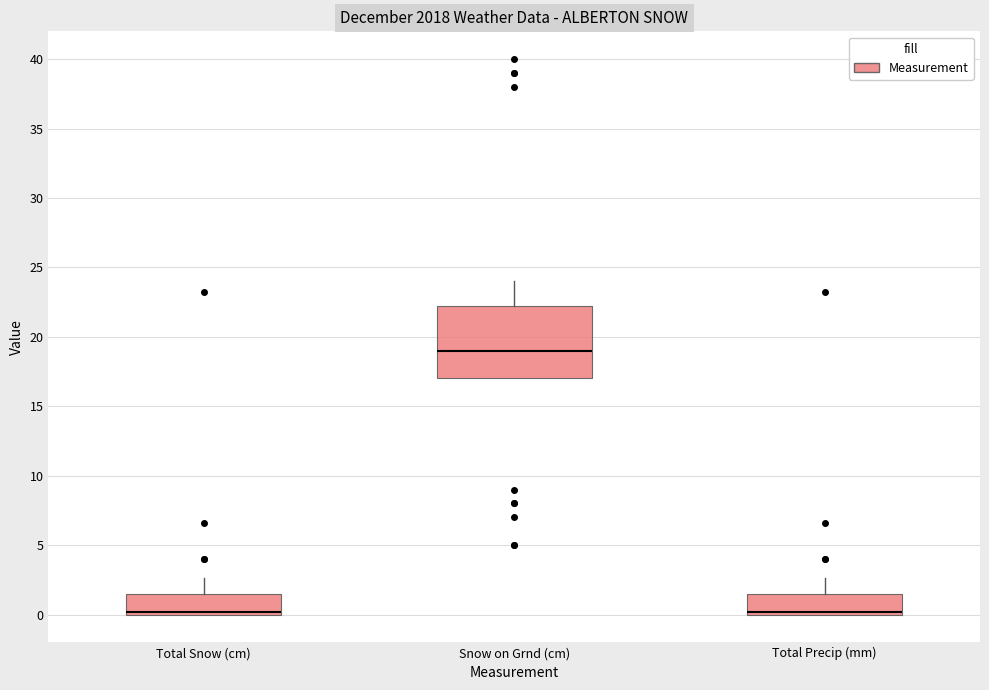

Which box is the tallest, from its lower edge to its upper edge?

Snow on Grnd (cm)